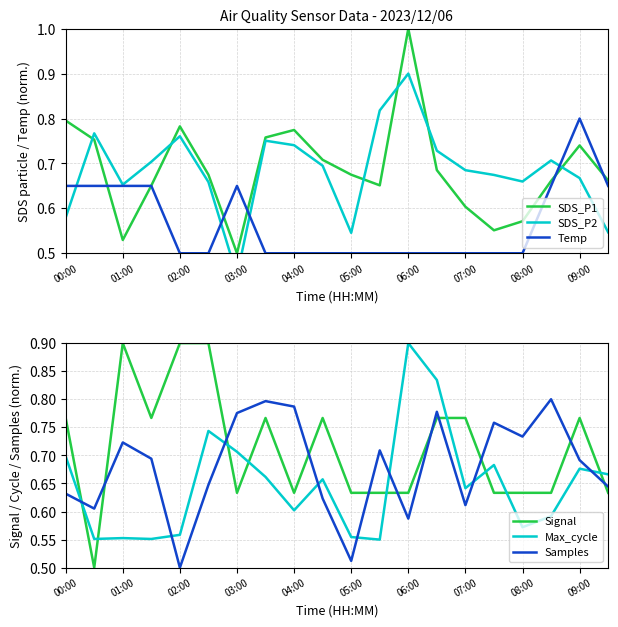

In Signal, how many points are lower than both neighbors (excluding endpoints)?

4